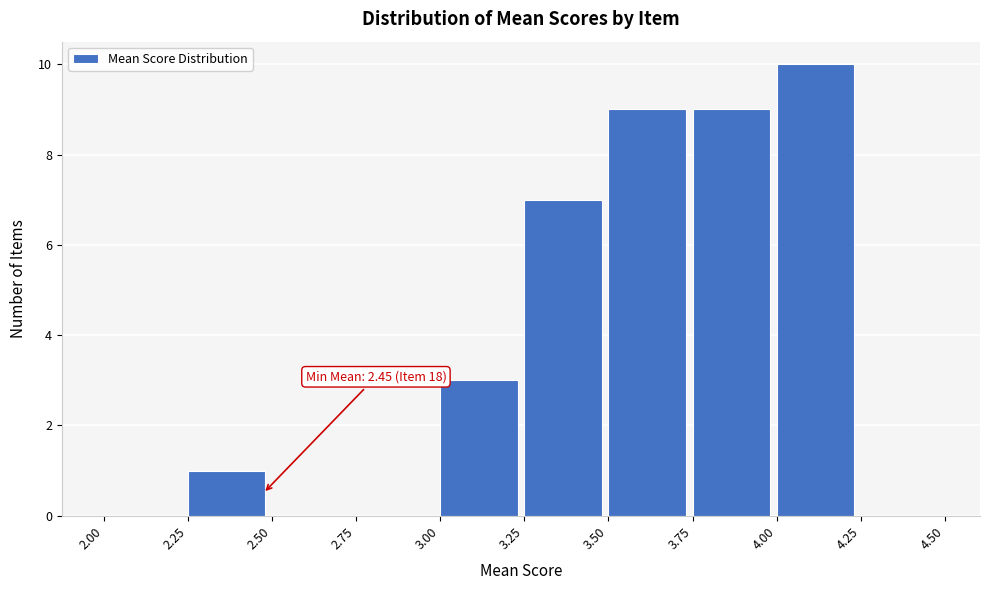

Over which range of the x-axis is the bar tallest?

4.00 to 4.25